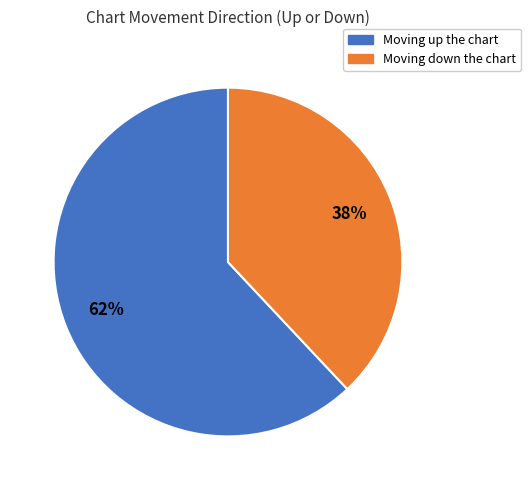

Which category has the smallest portion of the pie?

Moving down the chart